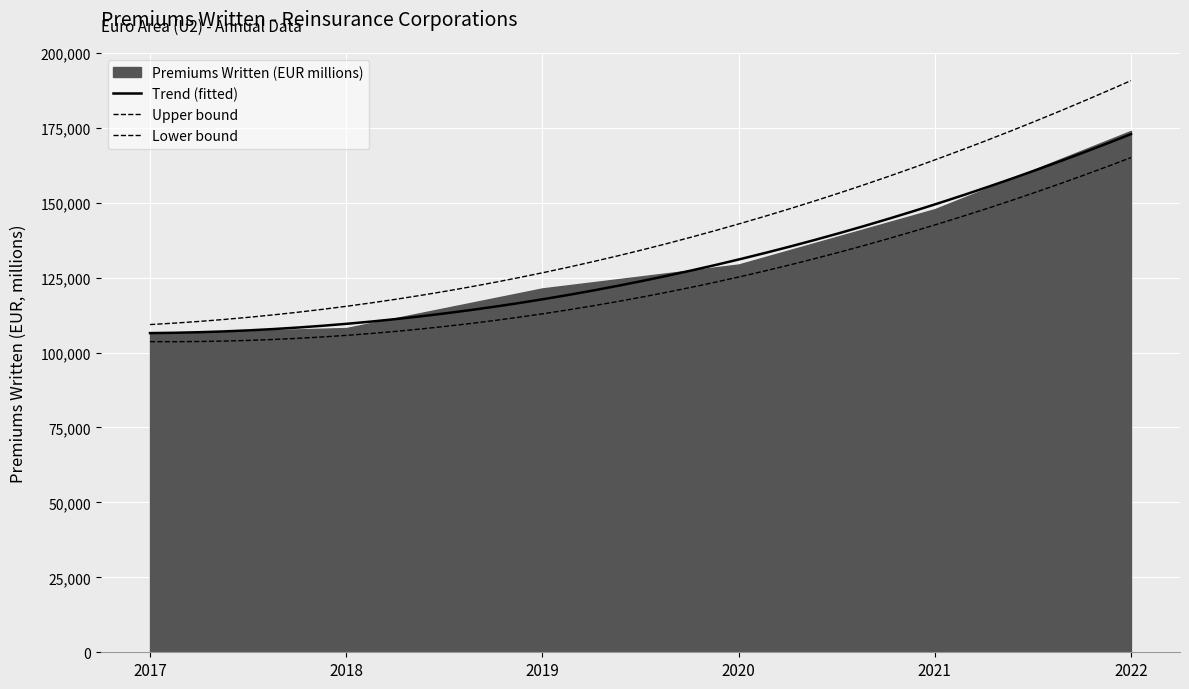

What is the maximum value shown in the chart?

173944.5